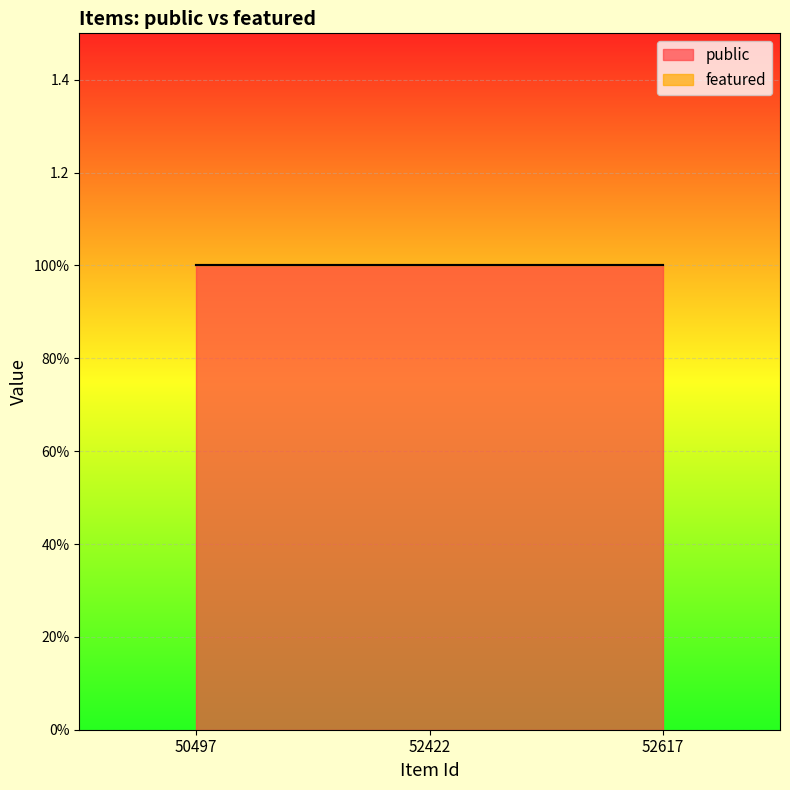

What are all the series names shown in the legend?

public, featured